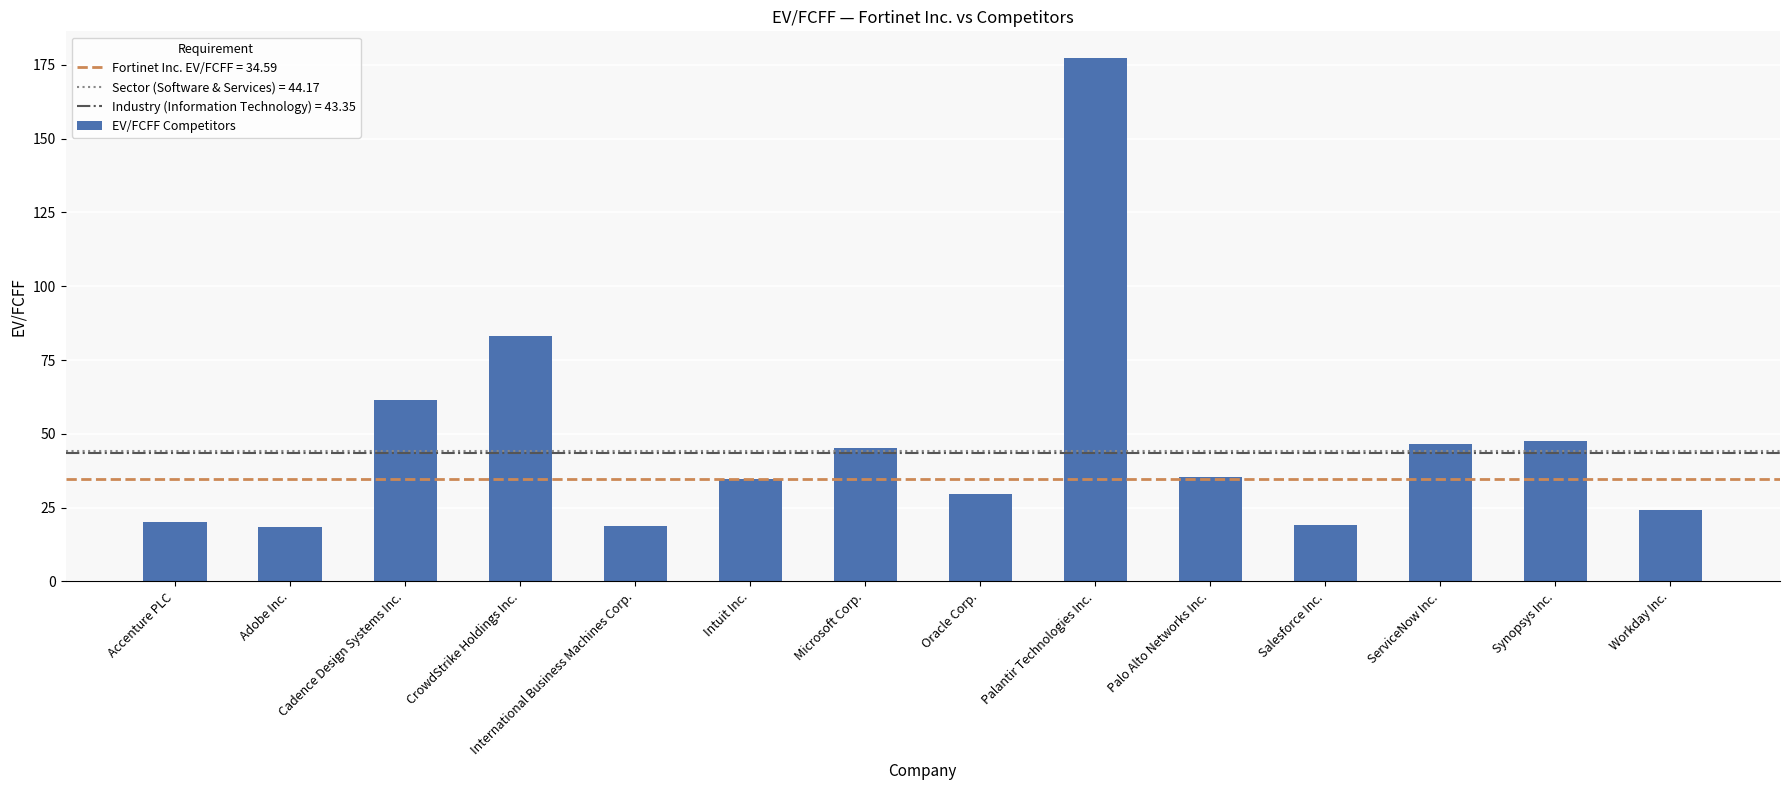

Which category has the highest value across all series?

Palantir Technologies Inc.